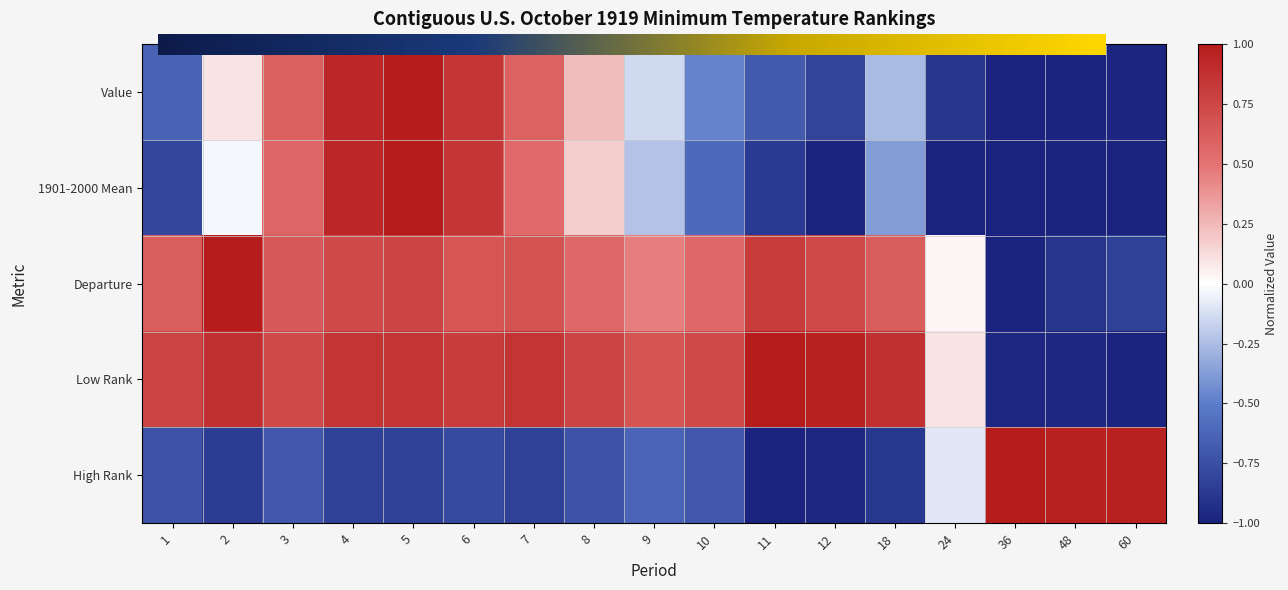

What is the total value across all series at 3?

1.9